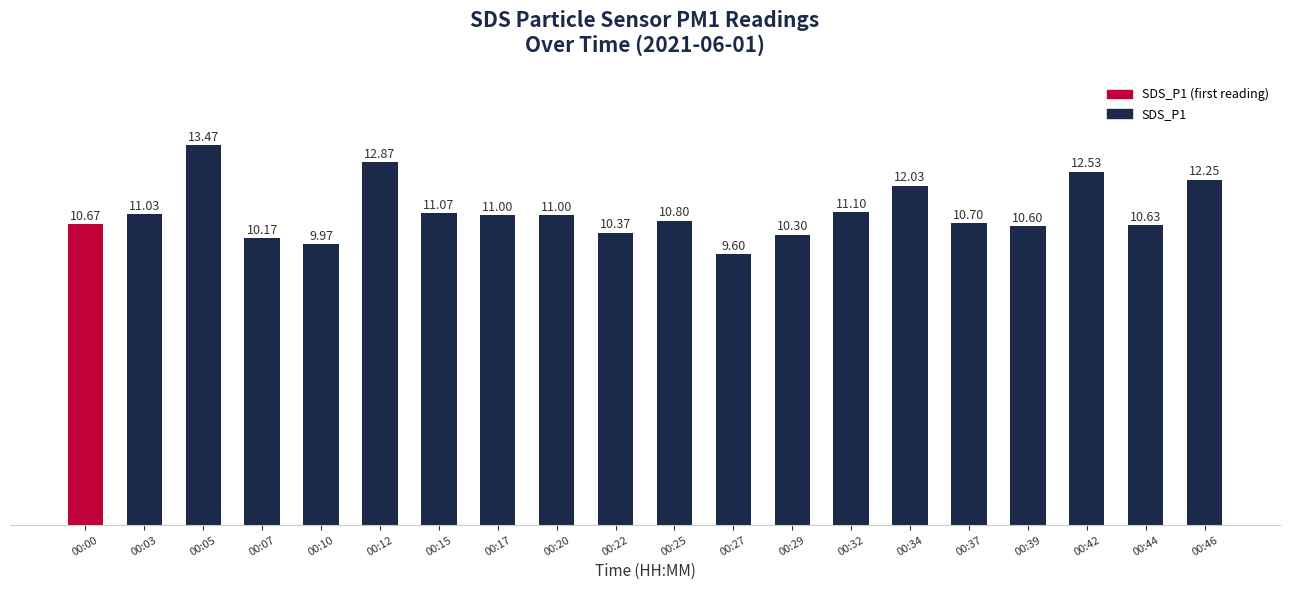

What is the sum of all values?

222.2